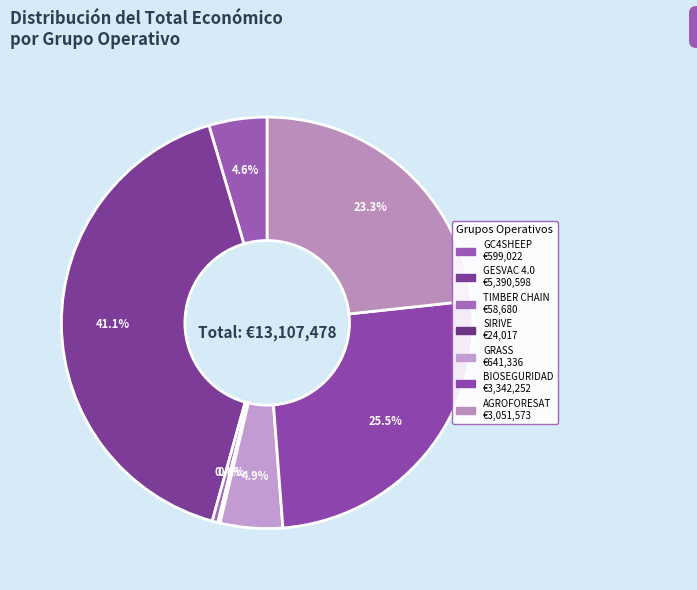

Do GRASS and TIMBER CHAIN together represent more than half of the pie?

No